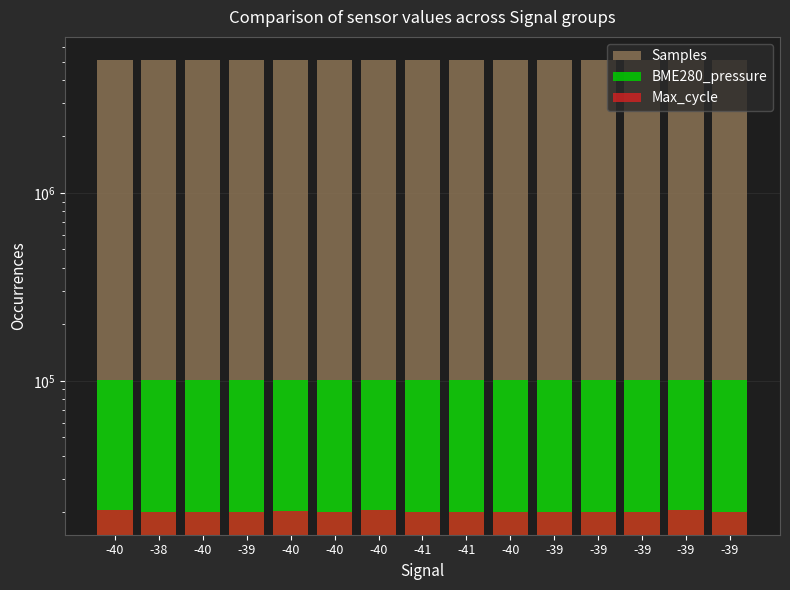

The BME280_pressure series shows 101212.1 at -40. True or false?

True